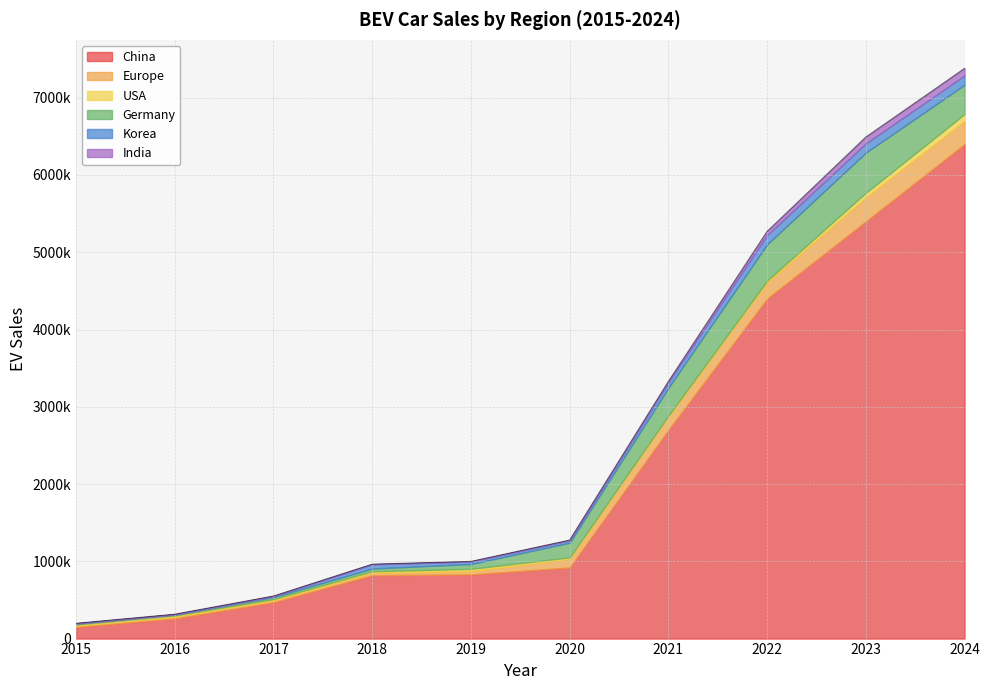

Where is India nearest to the value 46225?

2022